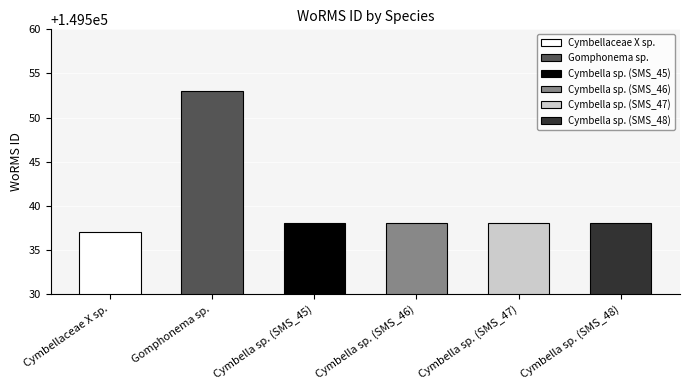

At which label is the value closest to 149545?

Cymbella sp. (SMS_45)